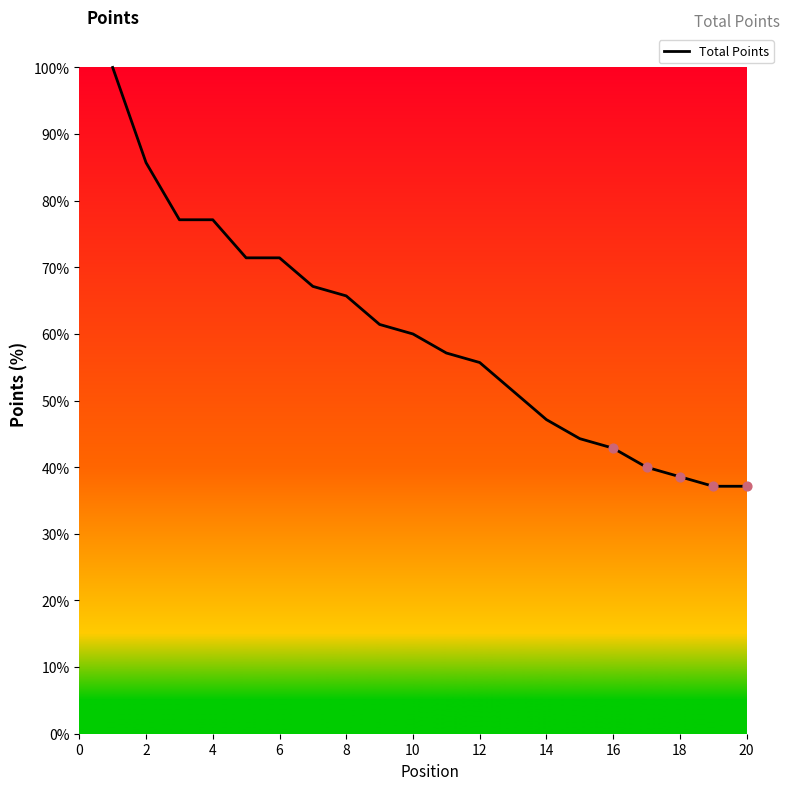

What is the greatest value displayed?

100.0